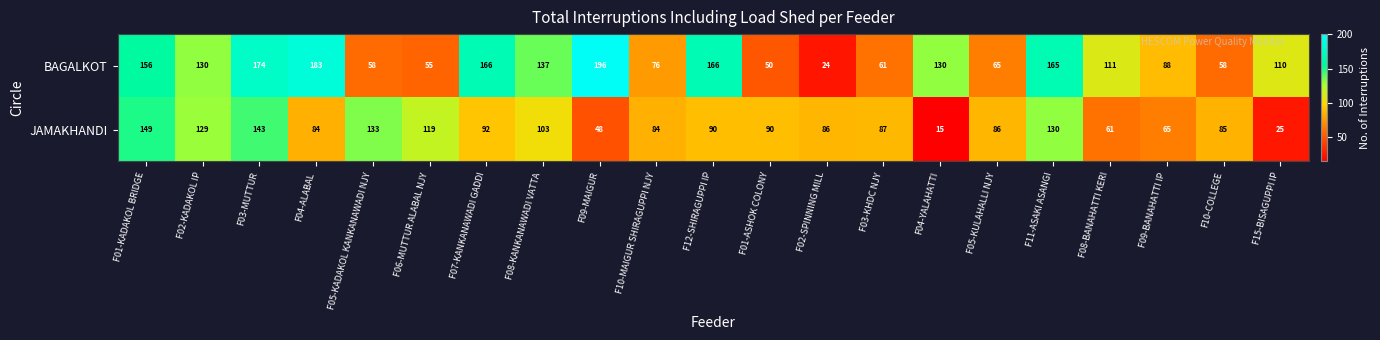

At F01-KADAKOL BRIDGE, list the series in order from largest to smallest.

BAGALKOT, JAMAKHANDI